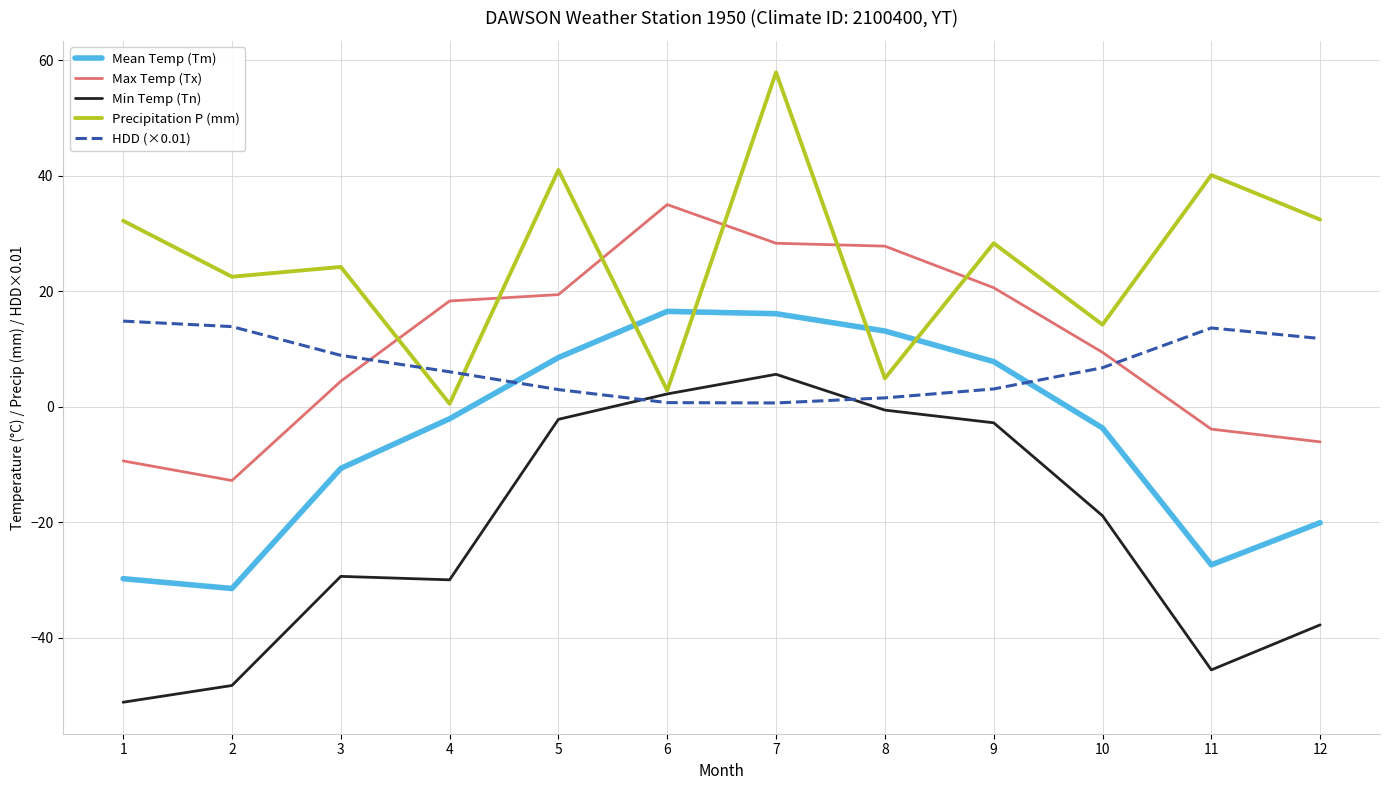

How many values in the Max Temp (Tx) series exceed 18?

6